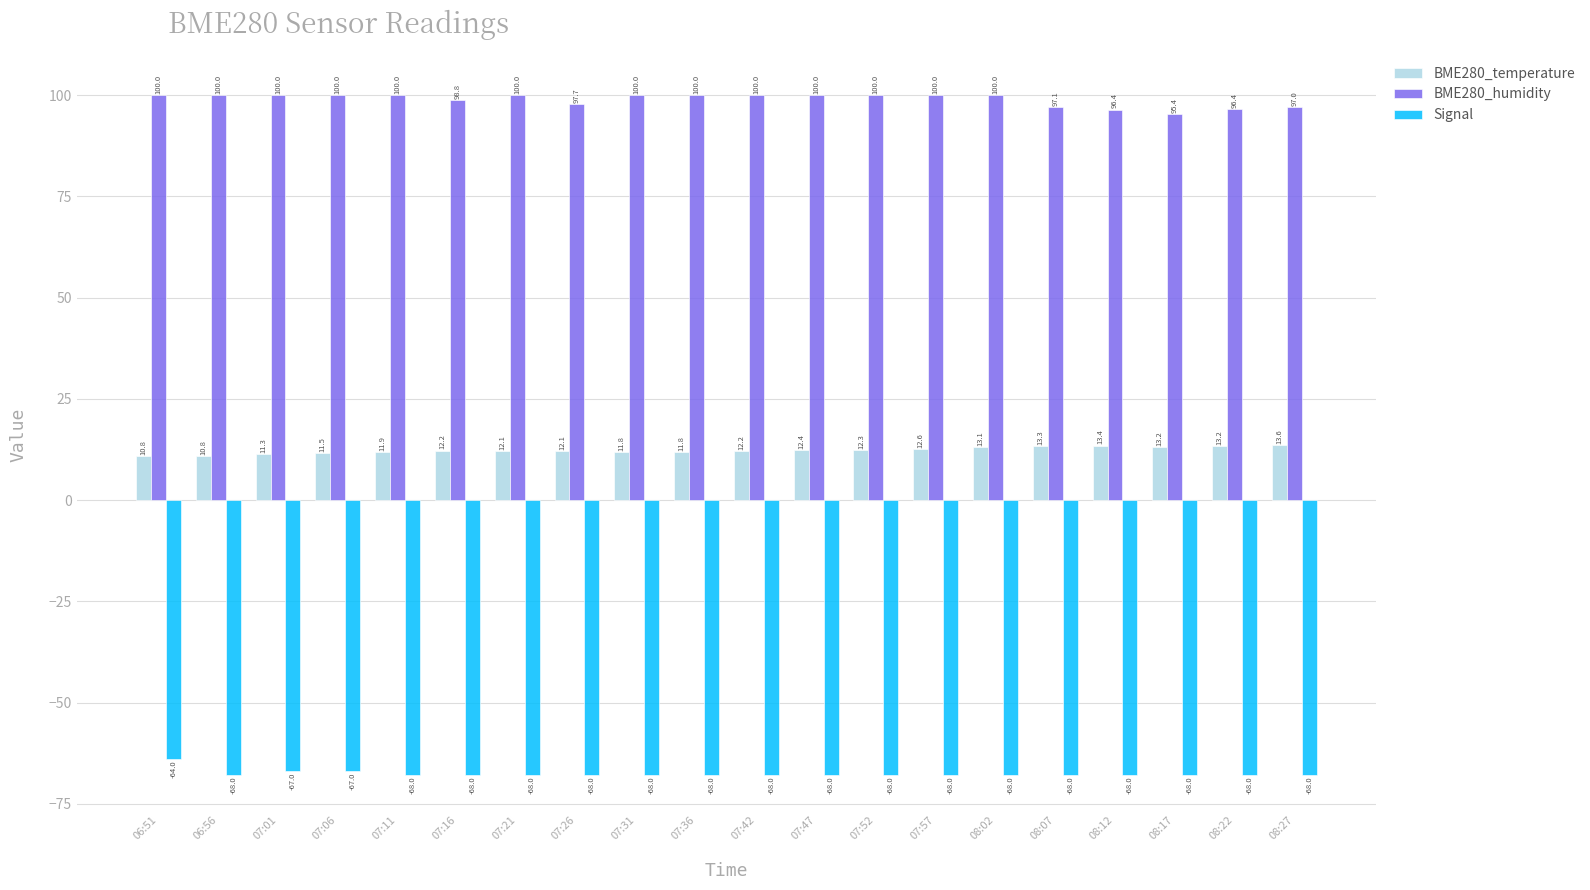

What is the average value of the BME280_temperature series?

12.3